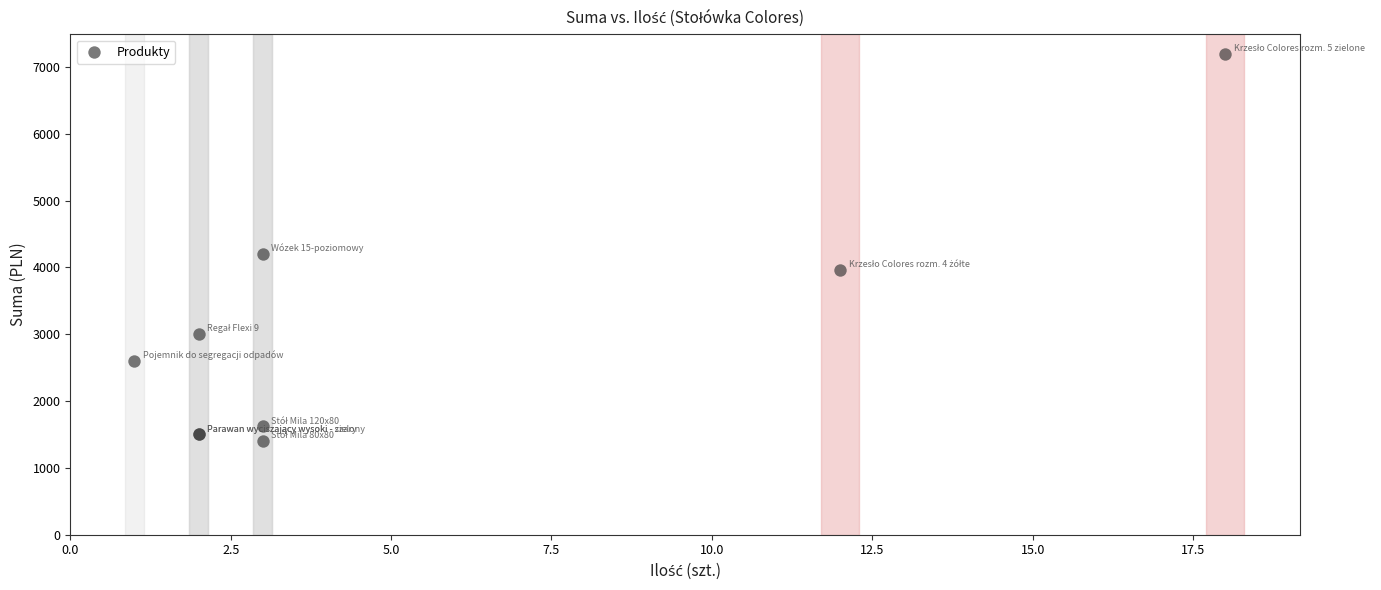

What Y value in the scatter plot is closest to 4303?

4199.7